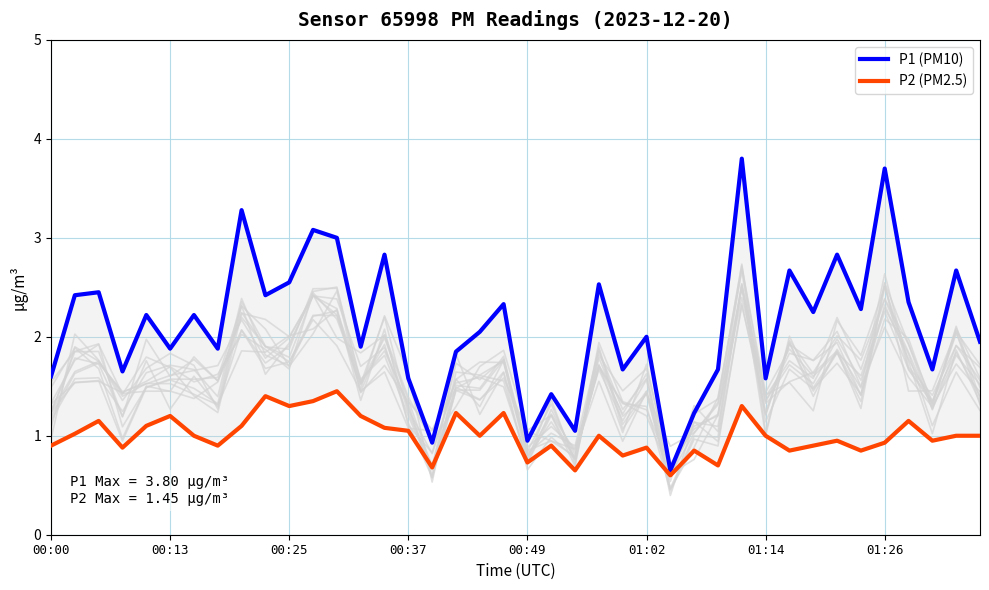

At 11, list the series in order from smallest to largest.

P2 (PM2.5), P1 (PM10)